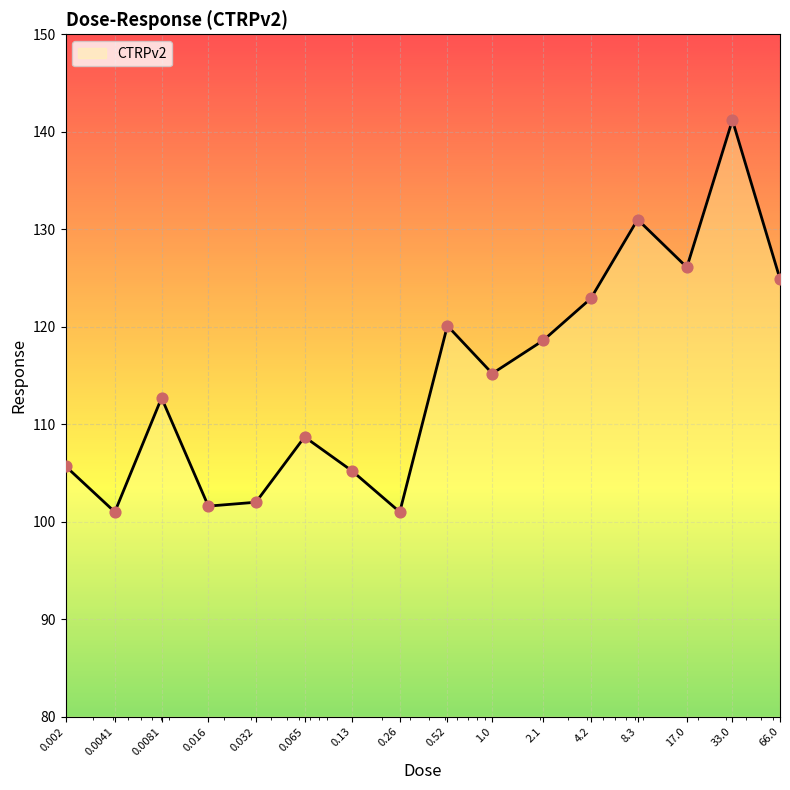

What is the maximum value shown in the chart?

141.2